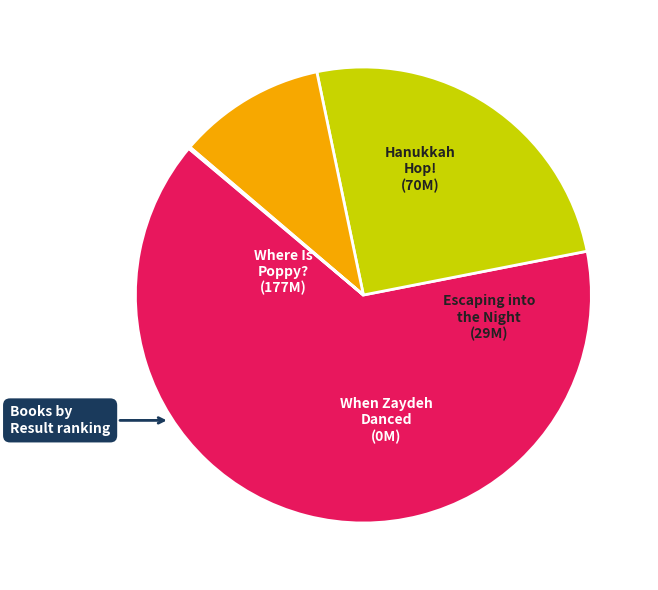

Is there a majority slice in this chart?

Yes